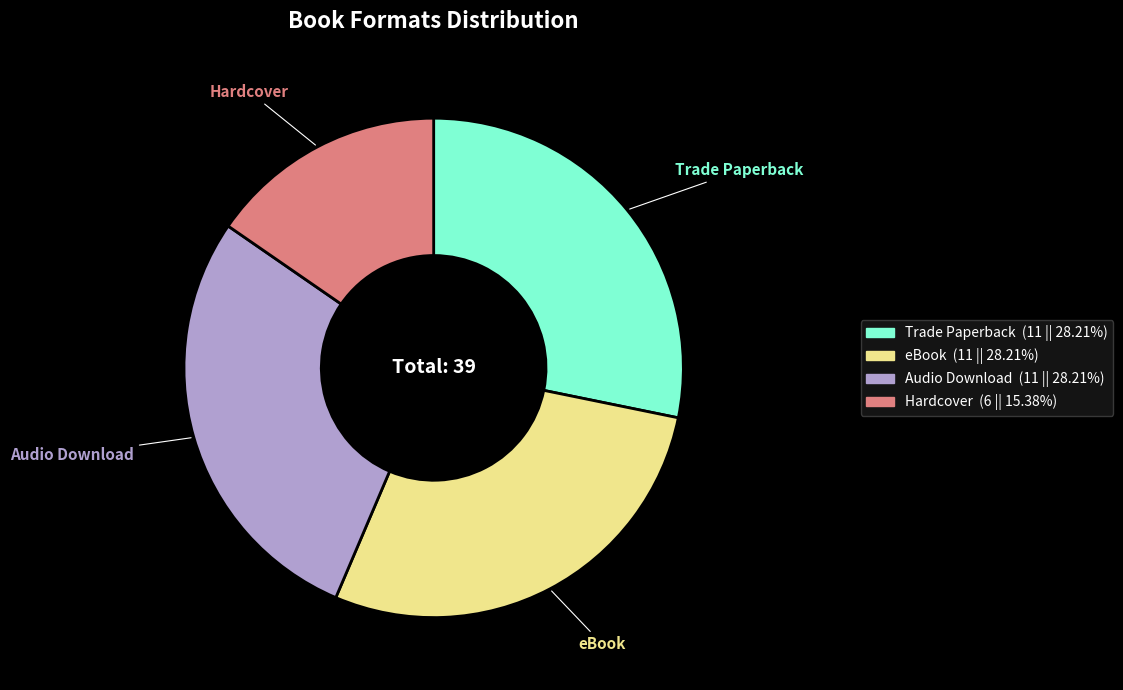

Does any single category account for the majority?

No